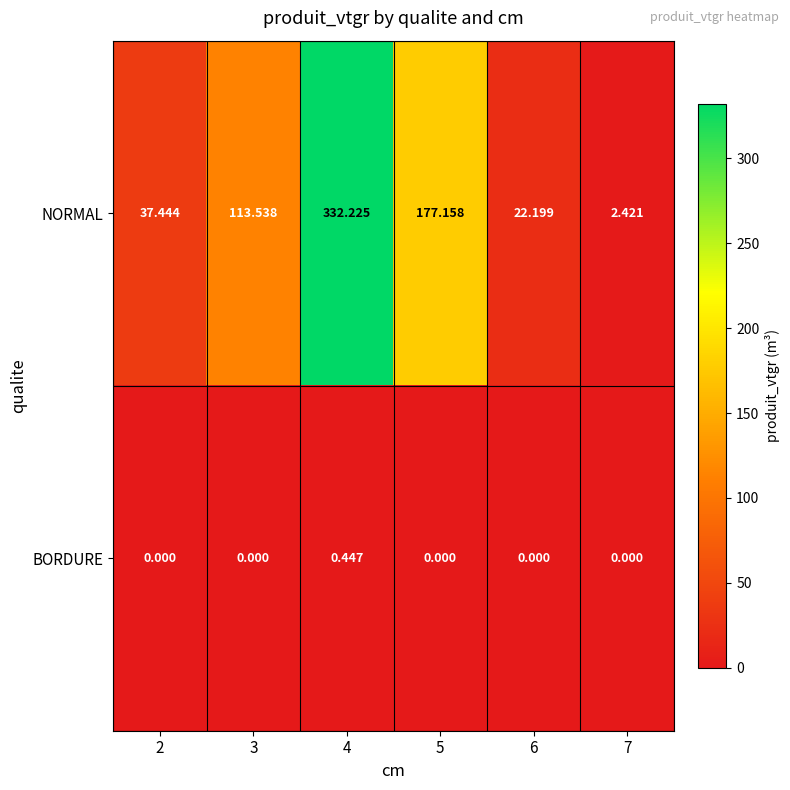

How many categories are shown in the chart?

6